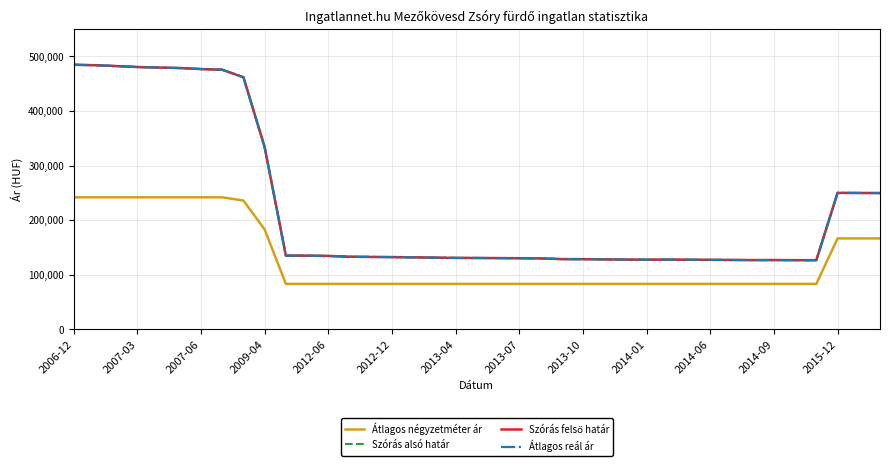

Which category has the highest value across all series?

2006-12